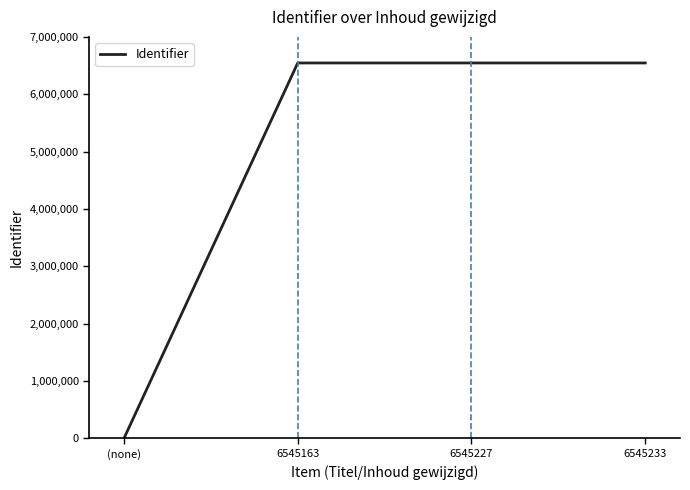

The chart shows a value of 6545233 at 6545233. True or false?

True